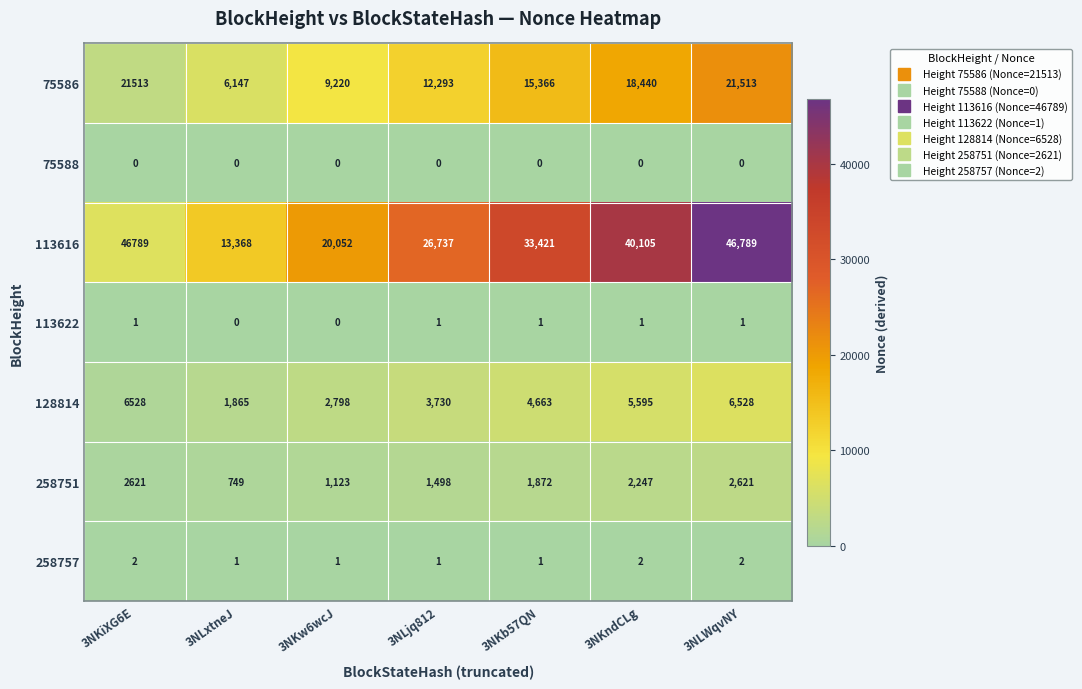

List the series in order of their peak value, highest first.

113616, 75586, 128814, 258751, 258757, 113622, 75588